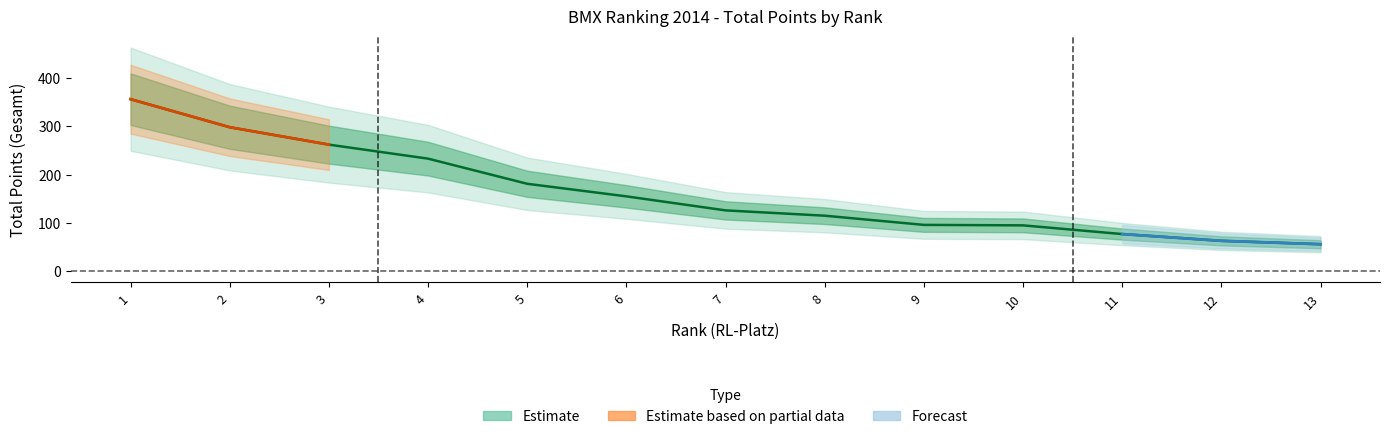

What is the ratio of the value at 4 to the value at 1?

0.7